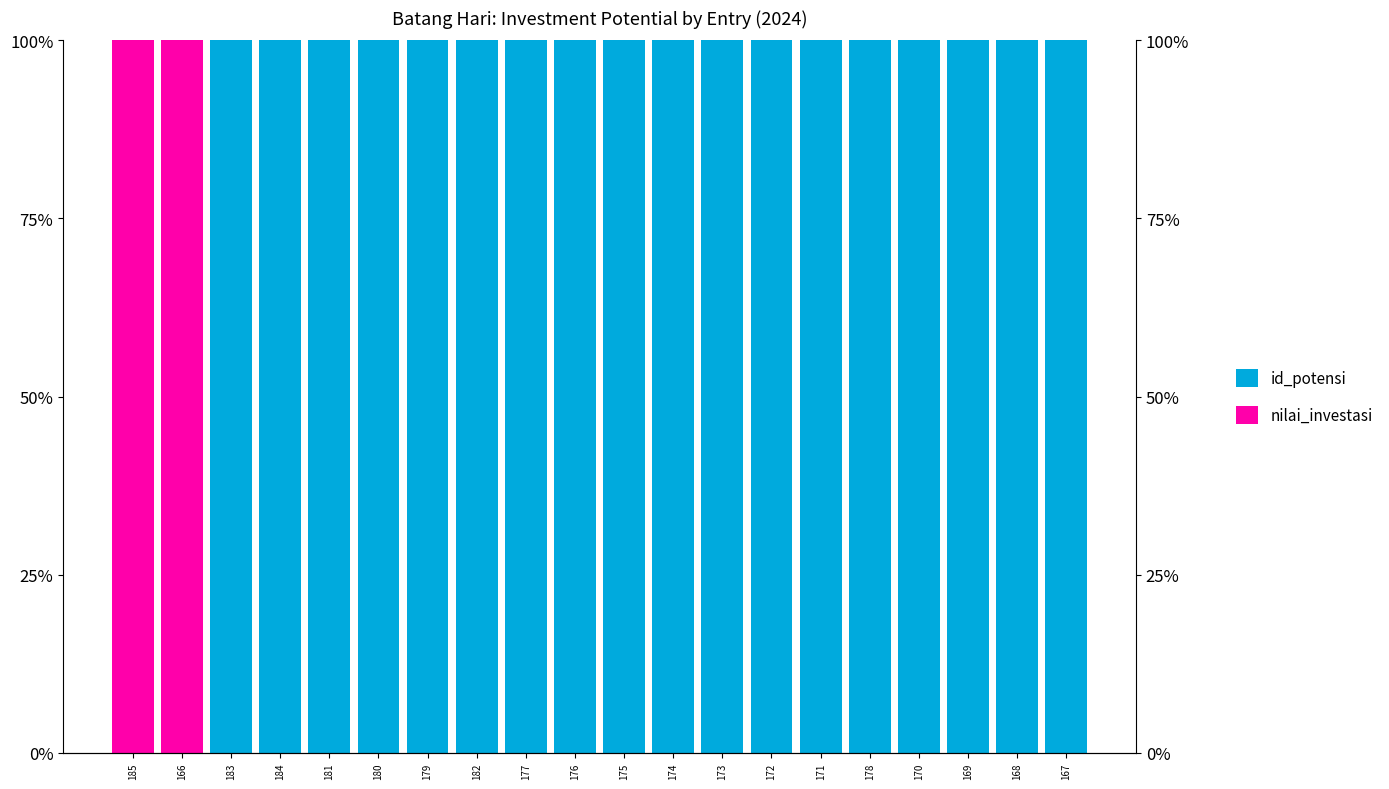

The value of nilai_investasi at 175 is 0.0. True or false?

True